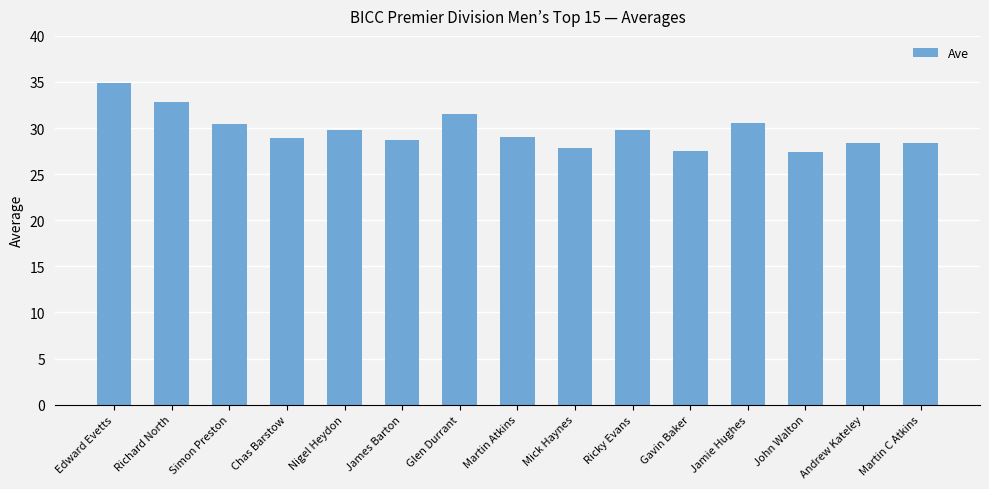

What is the sum of all values?

446.1